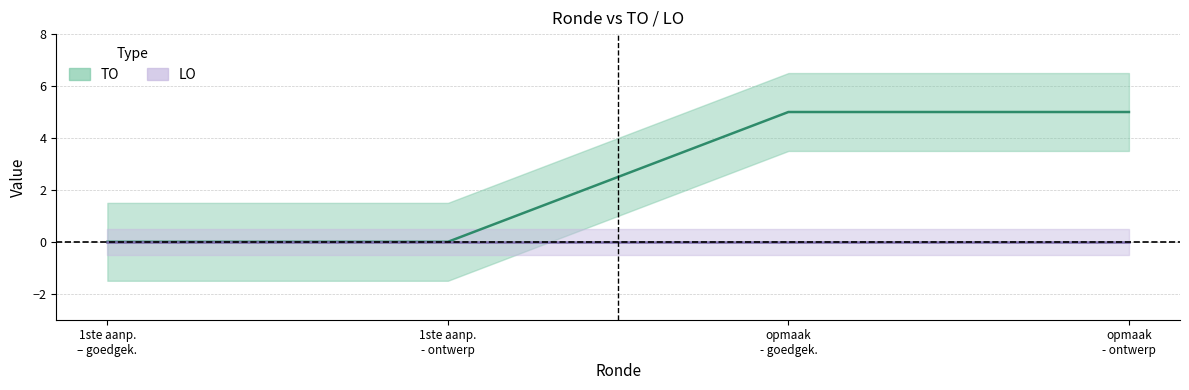

What is the change in value from 1ste aanp. - ontwerp to opmaak - ontwerp?

+5